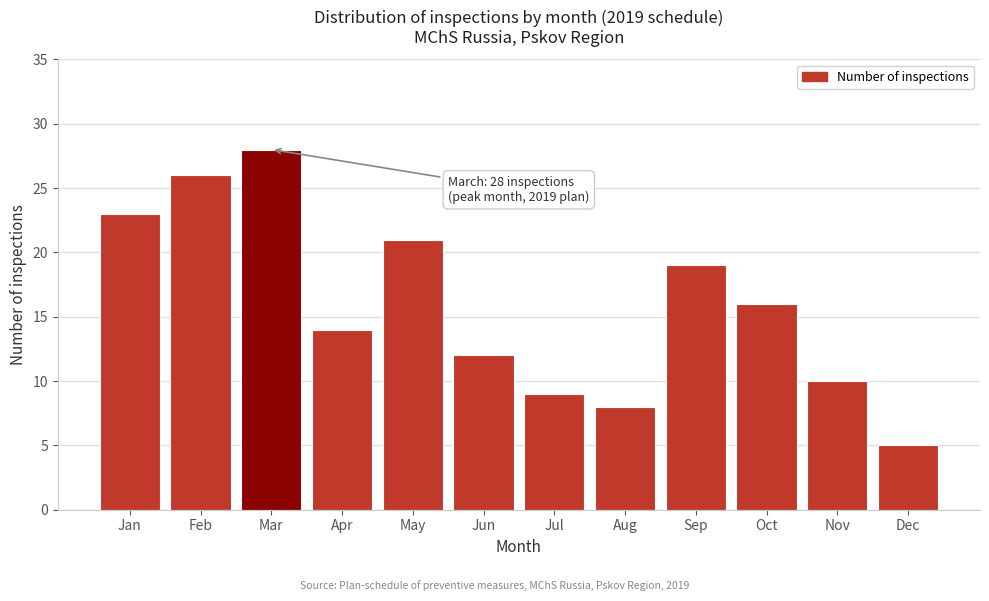

Reading left to right, extract all data points from this chart.

Jan=23	Feb=26	Mar=28	Apr=14	May=21	Jun=12	Jul=9	Aug=8	Sep=19	Oct=16	Nov=10	Dec=5